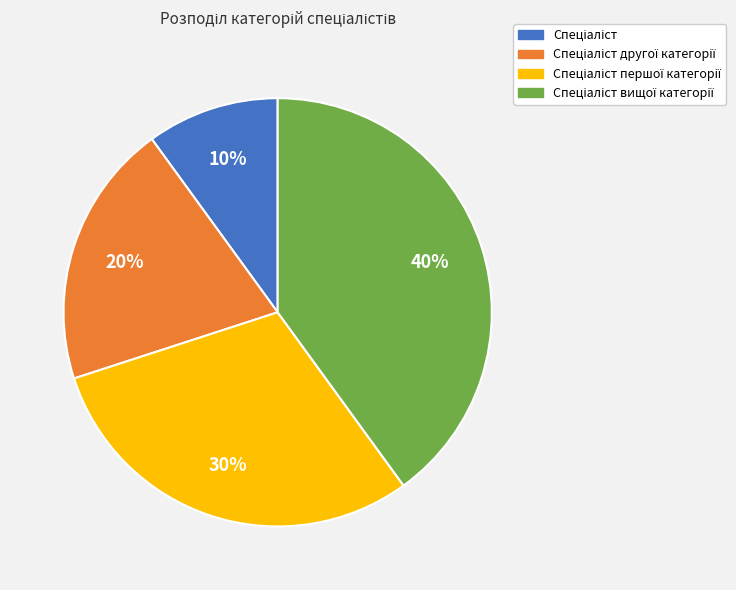

Does any single category account for the majority?

No